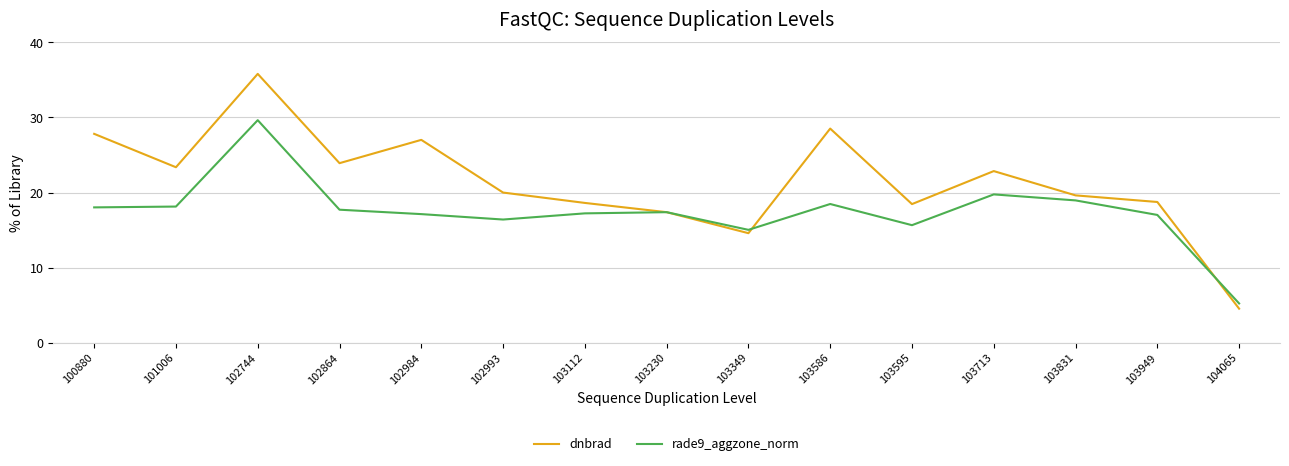

What is the smallest value displayed?

4.5